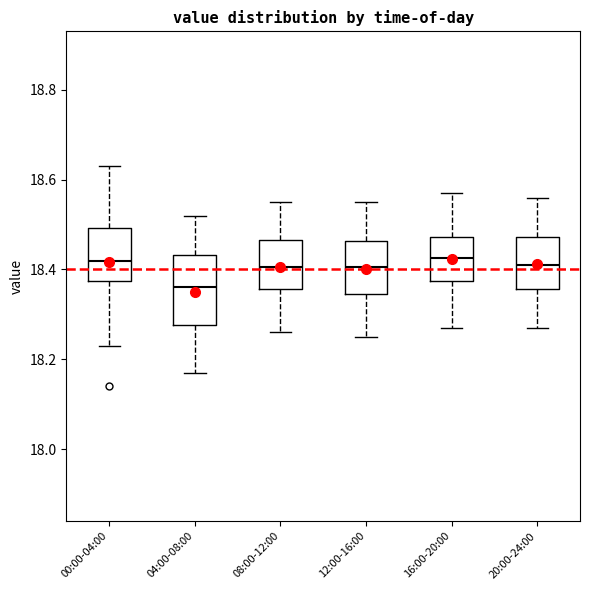

Which box has the lowest median line?

04:00-08:00